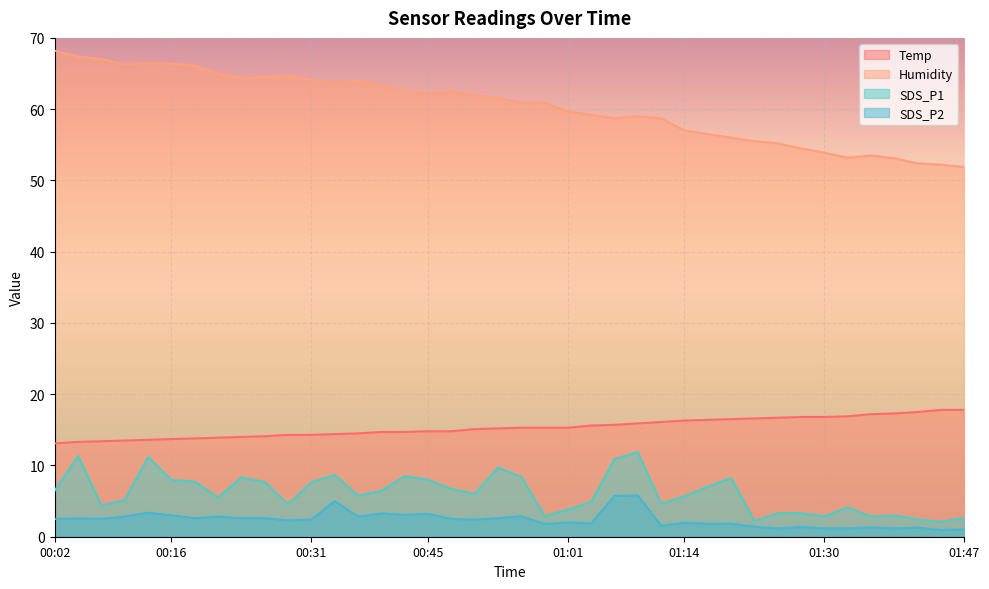

What position from the left is 00:18?

7